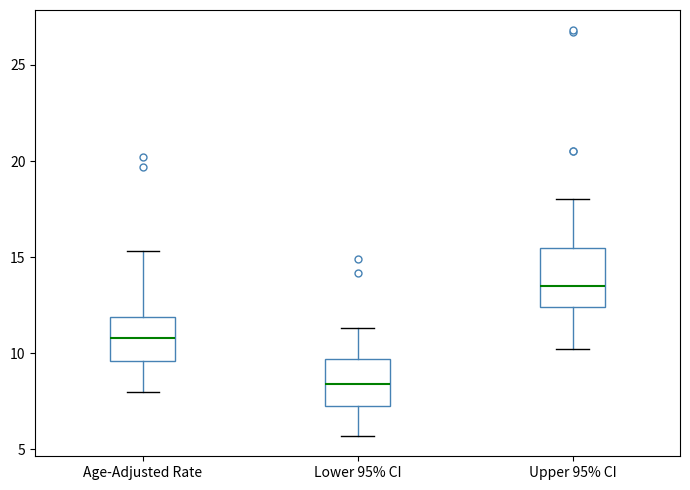

Comparing the boxes themselves (not the whiskers), which one is the tallest?

Upper 95% CI